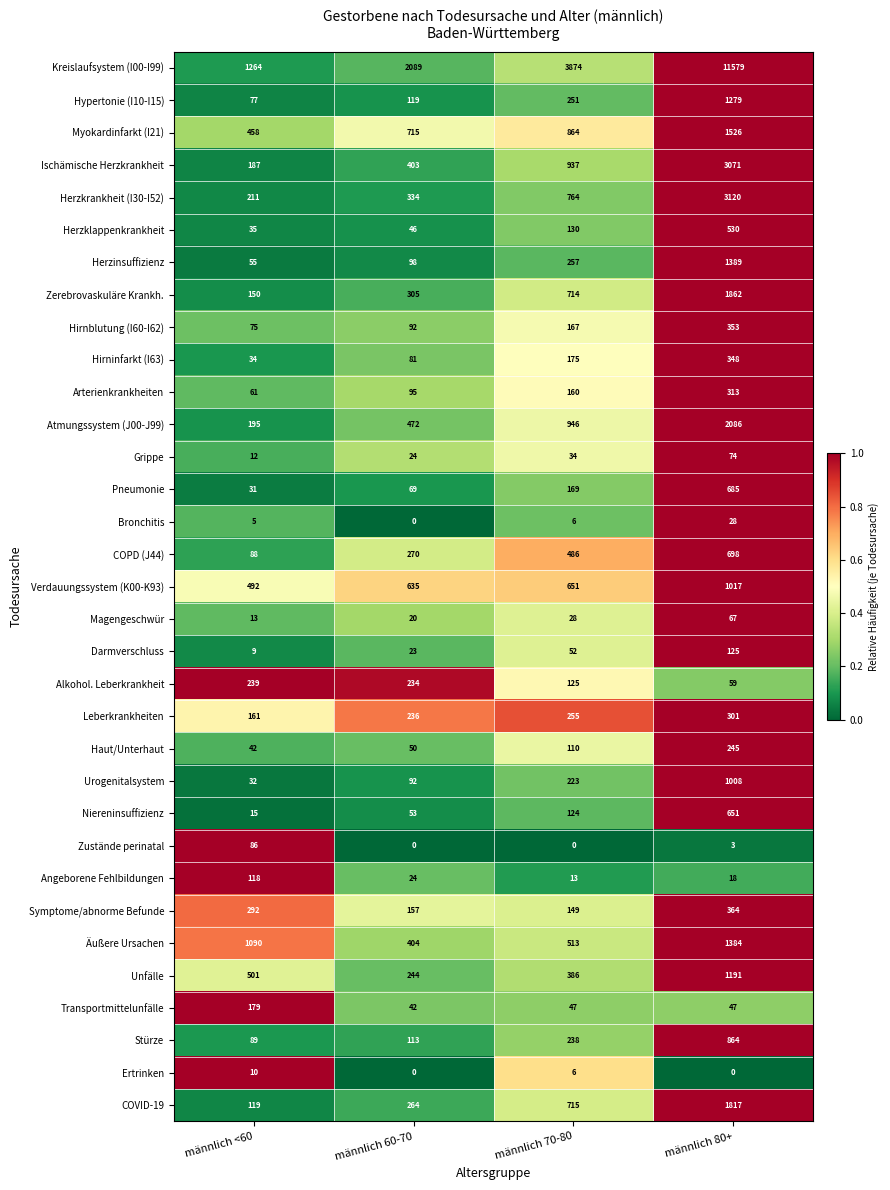

Rank the series by their maximum value, from lowest to highest.

Ertrinken, Bronchitis, Magengeschwür, Grippe, Zustände perinatal, Angeborene Fehlbildungen, Darmverschluss, Transportmittelunfälle, Alkohol. Leberkrankheit, Haut/Unterhaut, Leberkrankheiten, Arterienkrankheiten, Hirninfarkt (I63), Hirnblutung (I60-I62), Symptome/abnorme Befunde, Herzklappenkrankheit, Niereninsuffizienz, Pneumonie, COPD (J44), Stürze, Urogenitalsystem, Verdauungssystem (K00-K93), Unfälle, Hypertonie (I10-I15), Äußere Ursachen, Herzinsuffizienz, Myokardinfarkt (I21), COVID-19, Zerebrovaskuläre Krankh., Atmungssystem (J00-J99), Ischämische Herzkrankheit, Herzkrankheit (I30-I52), Kreislaufsystem (I00-I99)